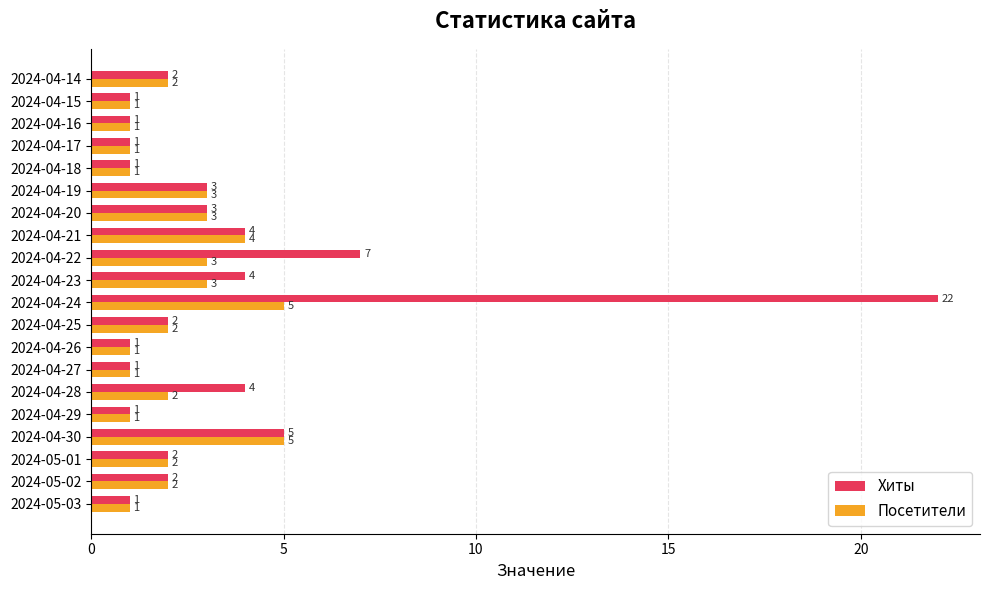

How many Посетители values are between 1 and 3?

17